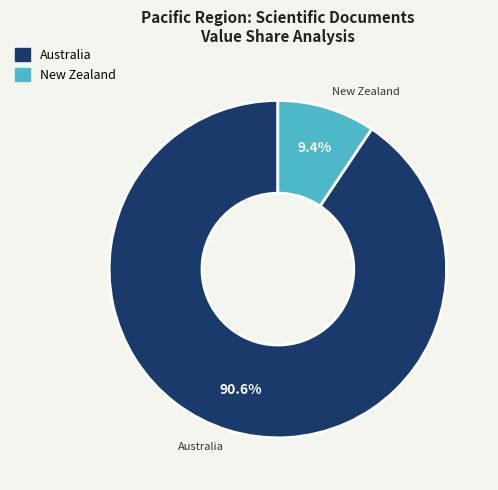

To the nearest percent, what is the combined percentage of New Zealand and Australia?

100%